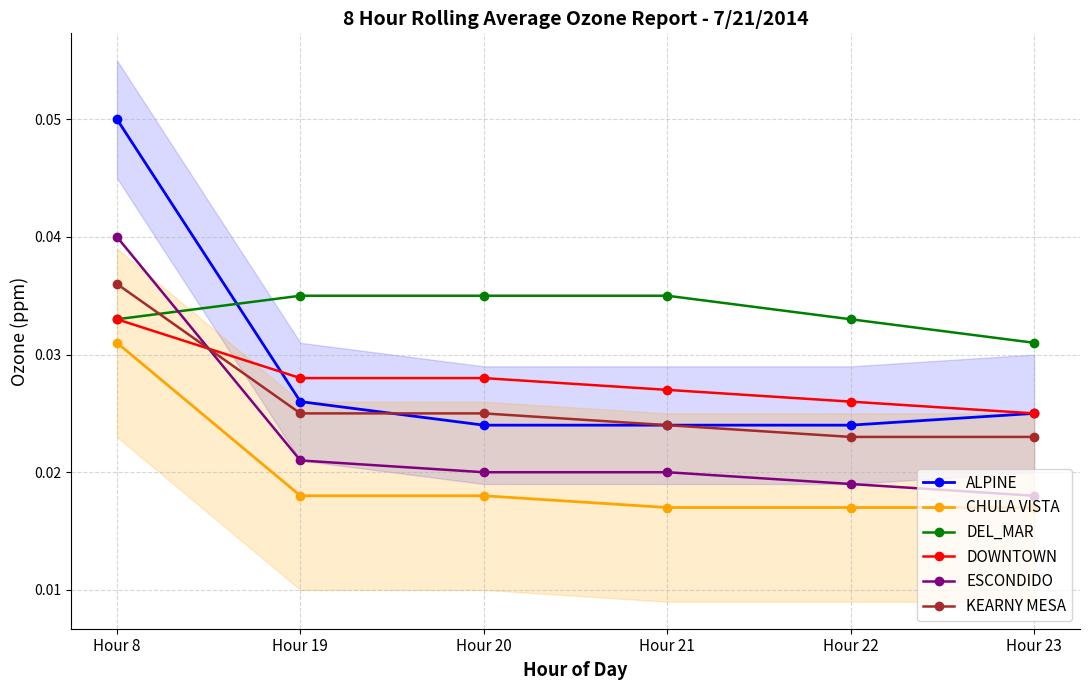

Reading left to right, list all the values displayed in this chart.

ALPINE: 0.1	0.0	0.0	0.0	0.0	0.0
CHULA VISTA: 0.0	0.0	0.0	0.0	0.0	0.0
DEL_MAR: 0.0	0.0	0.0	0.0	0.0	0.0
DOWNTOWN: 0.0	0.0	0.0	0.0	0.0	0.0
ESCONDIDO: 0.0	0.0	0.0	0.0	0.0	0.0
KEARNY MESA: 0.0	0.0	0.0	0.0	0.0	0.0